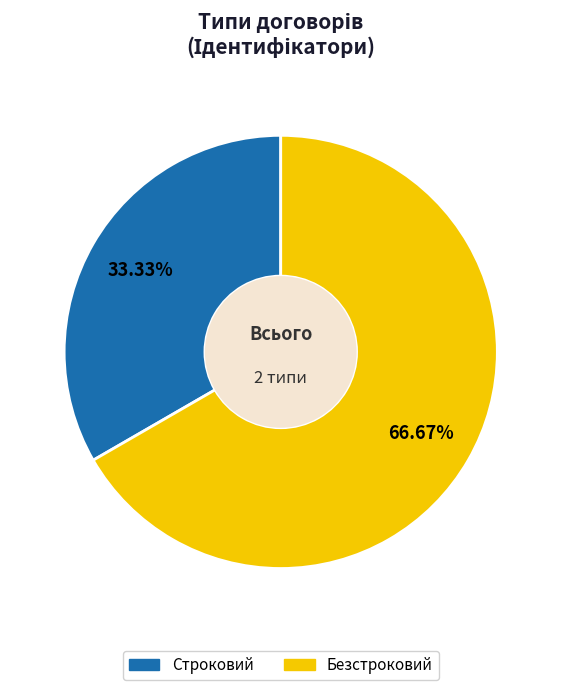

Does any single category account for the majority?

Yes